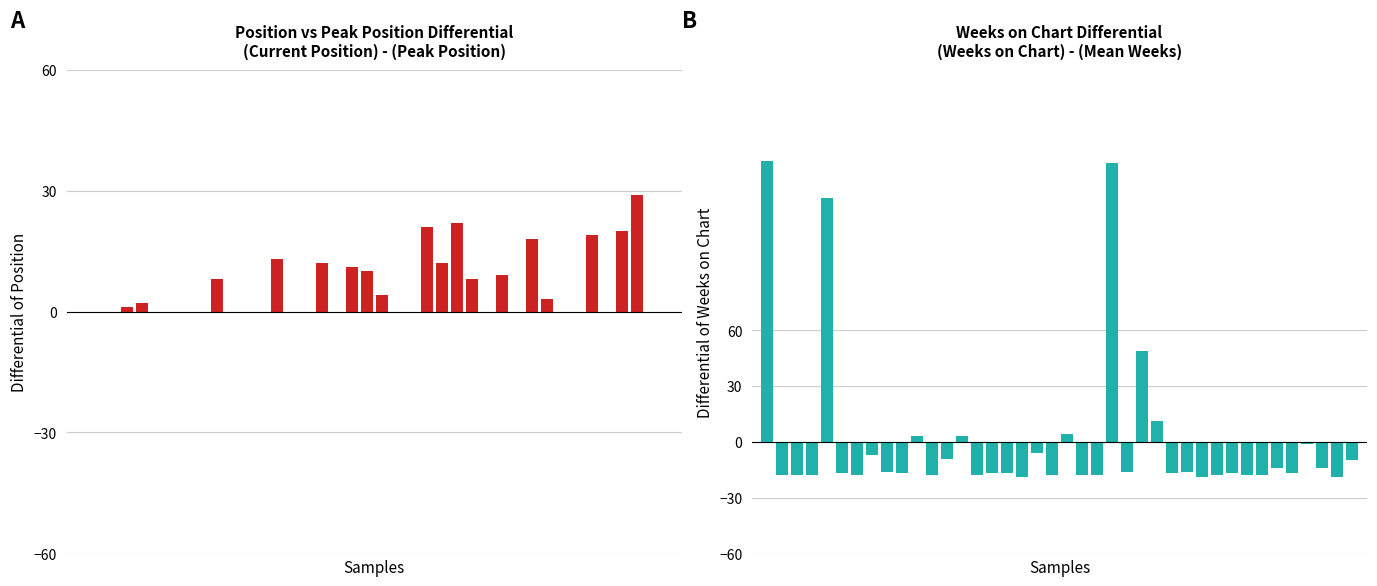

What is the sum of all Position - Peak Position values?

222.0